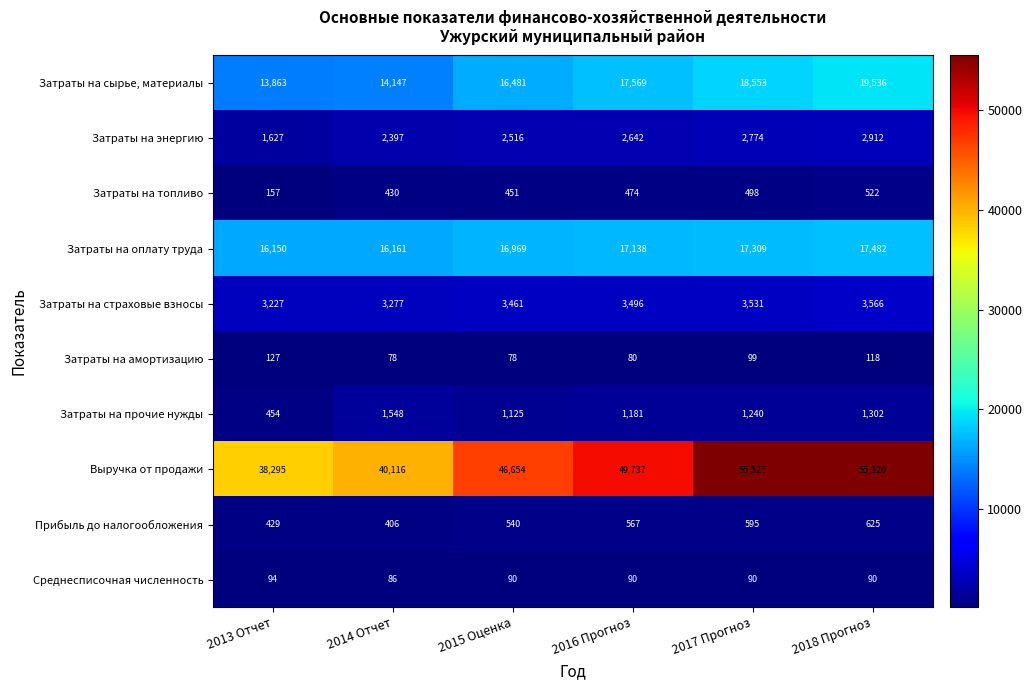

What value does the Затраты на топливо series have at 2016 Прогноз, to the nearest 50?

450